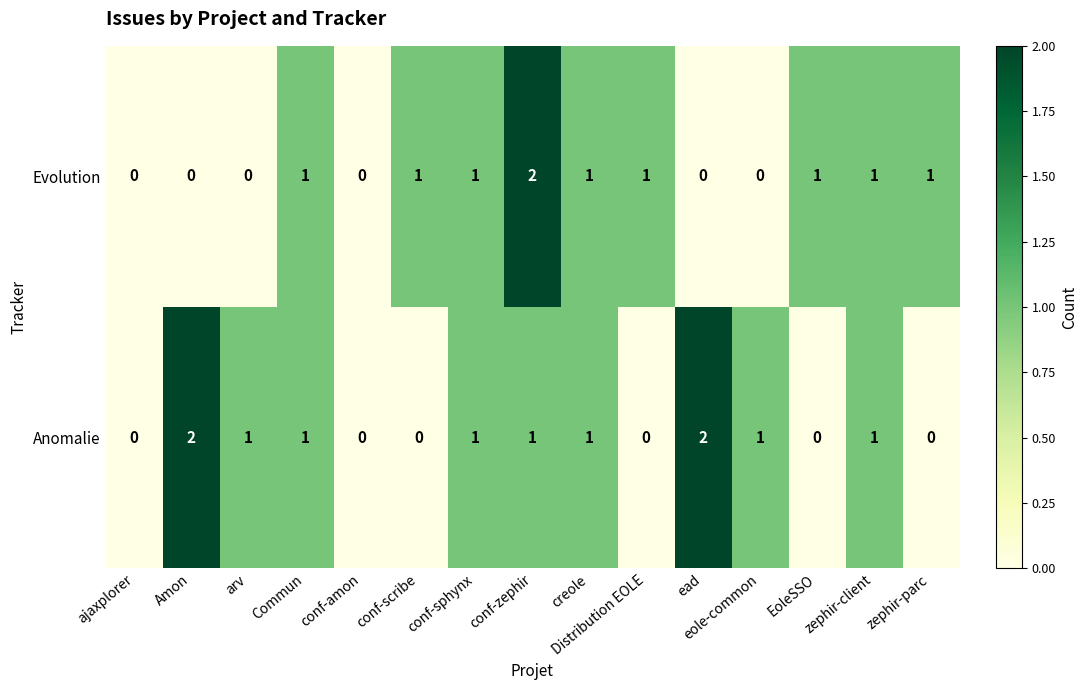

True or false: Anomalie has a value of 0 at Distribution EOLE.

True